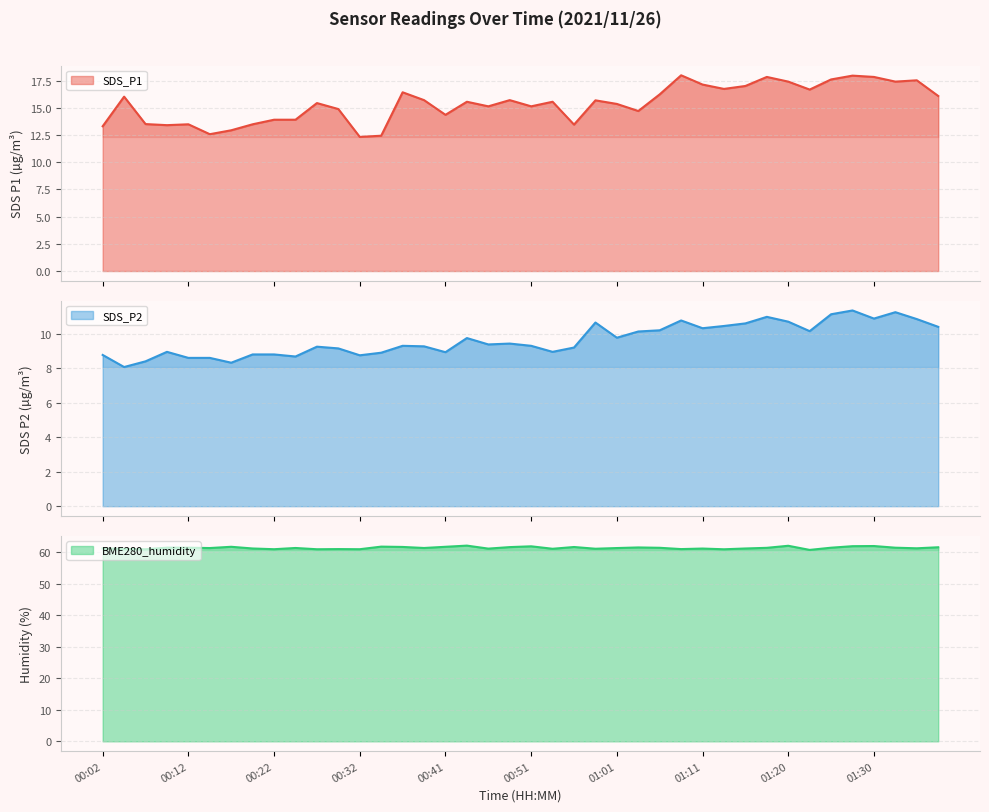

What is the difference between the maximum and second lowest values in the SDS_P2 series?

3.0